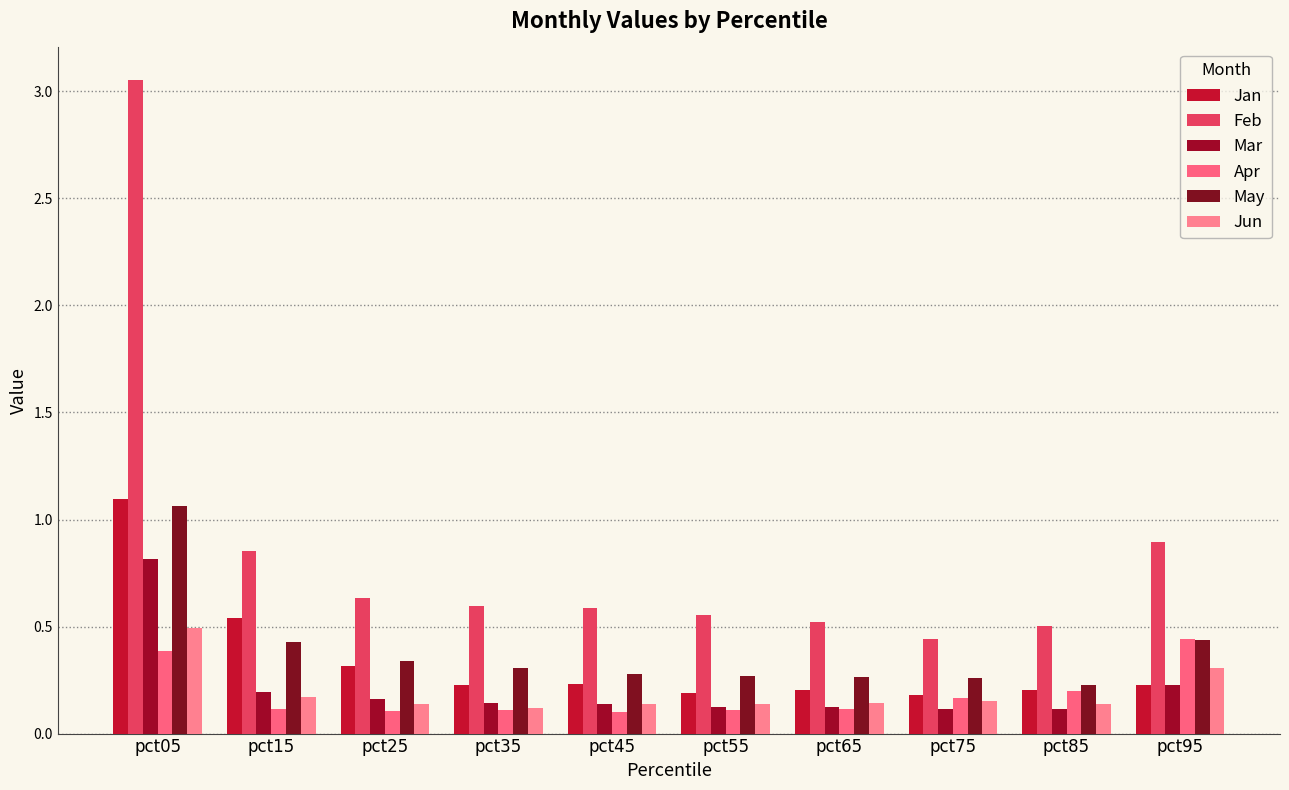

Which series has the largest range (max minus min)?

Feb